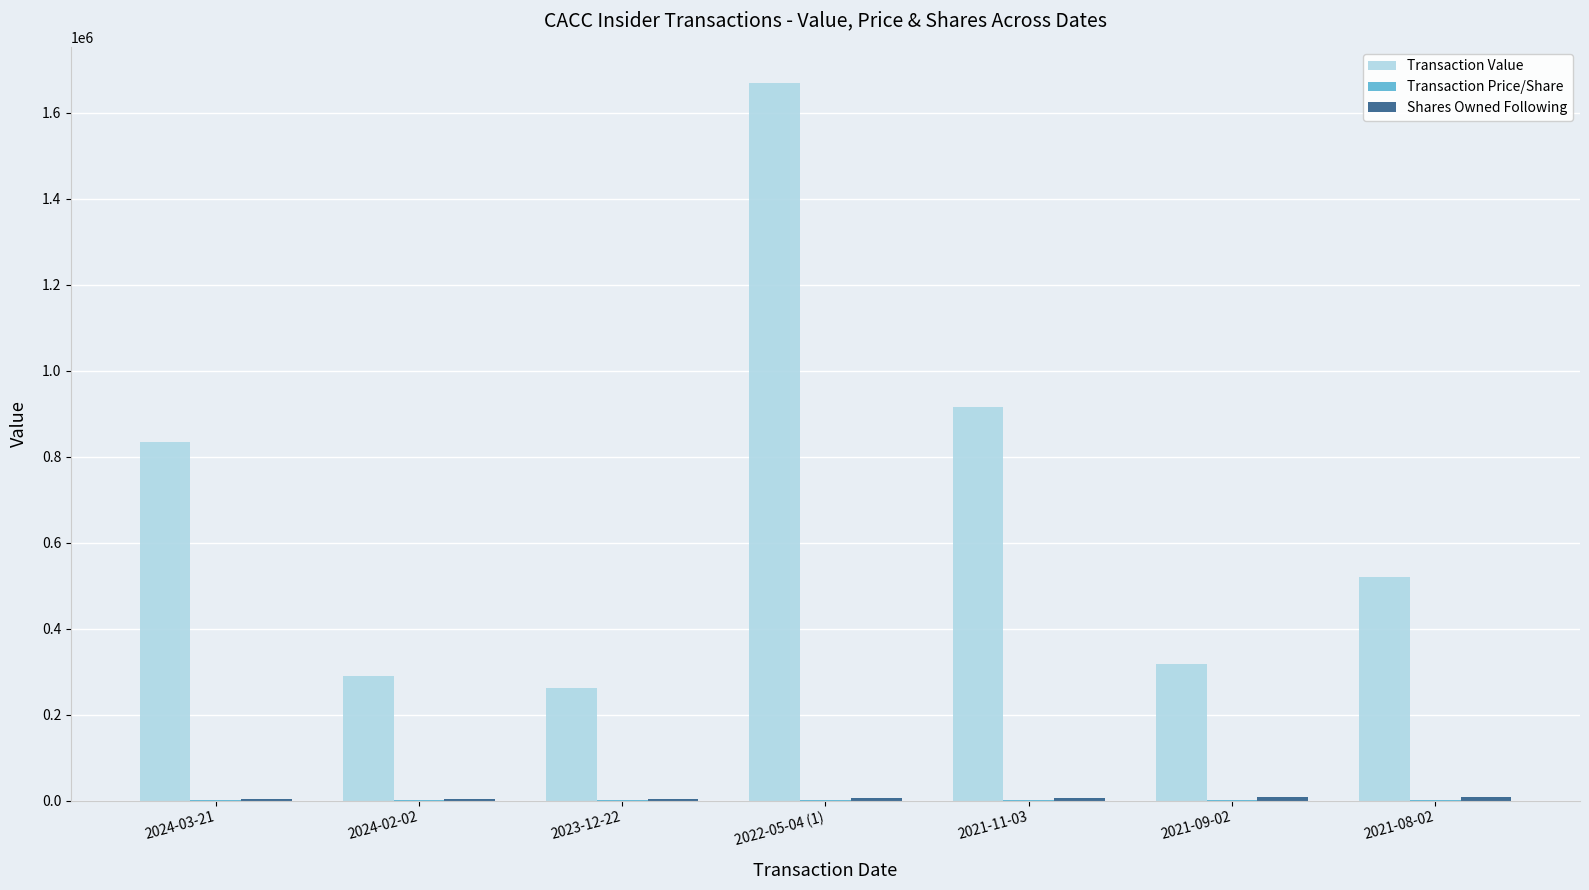

Count the number of data series in this chart.

3